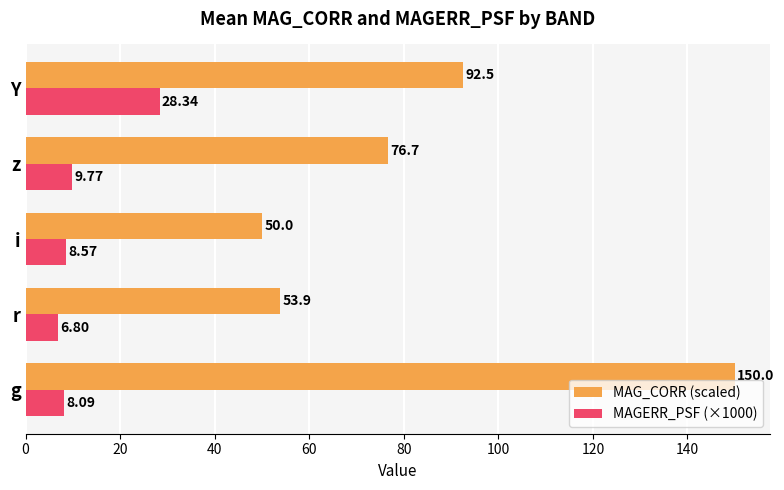

What is the difference between the second highest and minimum values in the MAGERR_PSF (×1000) series?

3.0